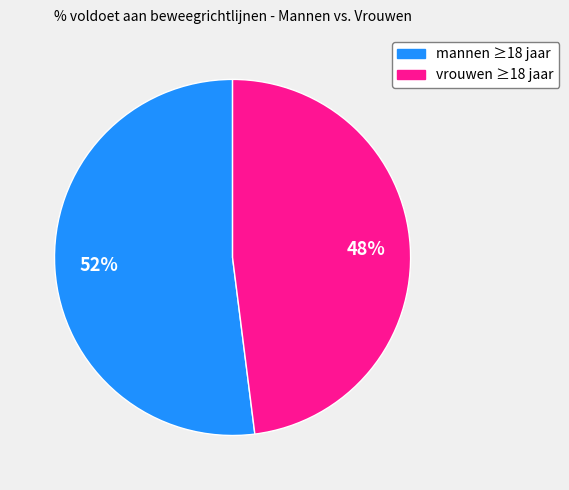

Rank the categories by value from lowest to highest.

vrouwen ≥18 jaar, mannen ≥18 jaar